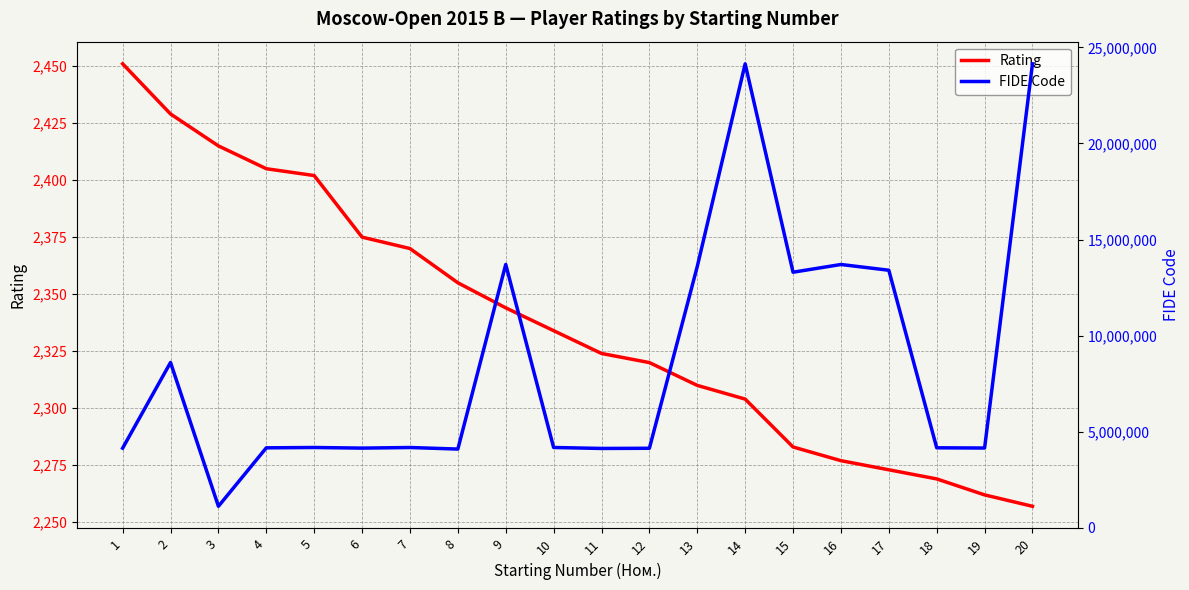

In FIDE Code, how many points are lower than both neighbors (excluding endpoints)?

6